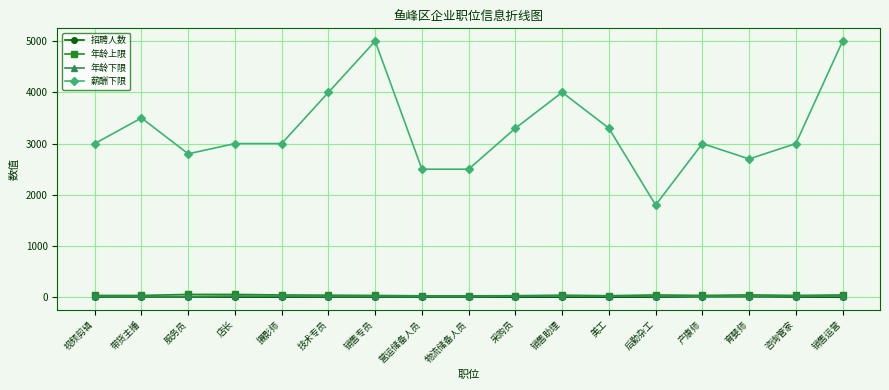

What position from the left is 销售专员?

7